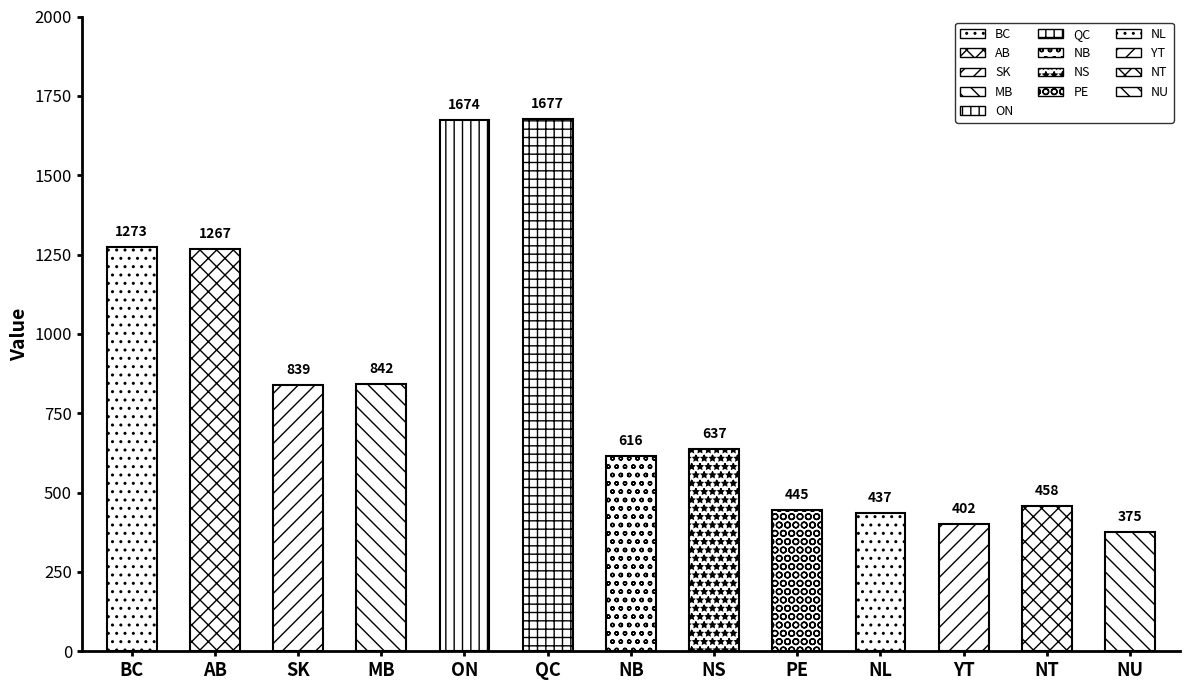

How many bars are there in total?

13